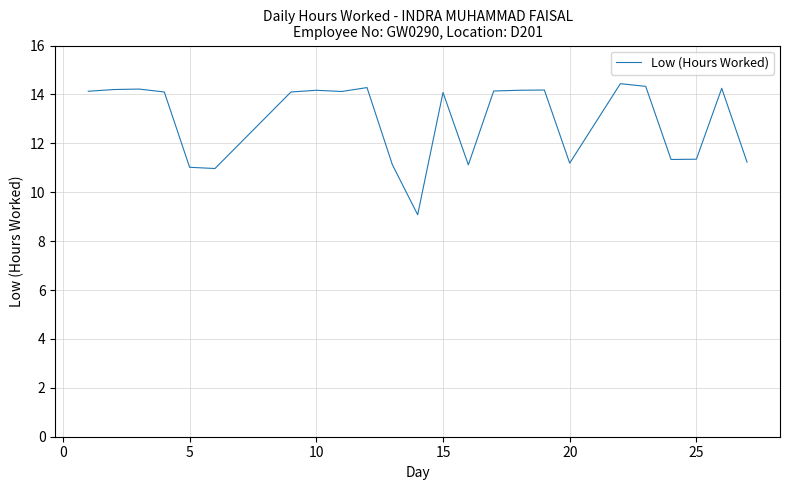

What is the minimum value shown in the chart?

9.1